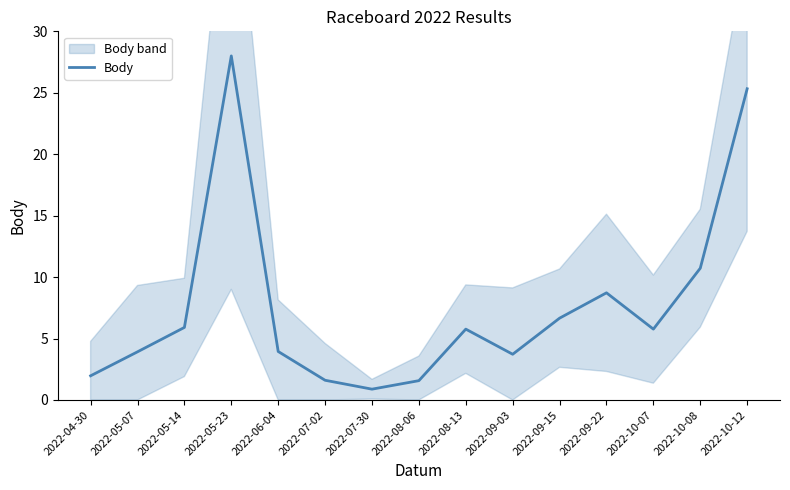

Rank the categories by value from highest to lowest.

2022-05-23, 2022-10-12, 2022-10-08, 2022-09-22, 2022-09-15, 2022-05-14, 2022-08-13, 2022-10-07, 2022-06-04, 2022-05-07, 2022-09-03, 2022-04-30, 2022-07-02, 2022-08-06, 2022-07-30